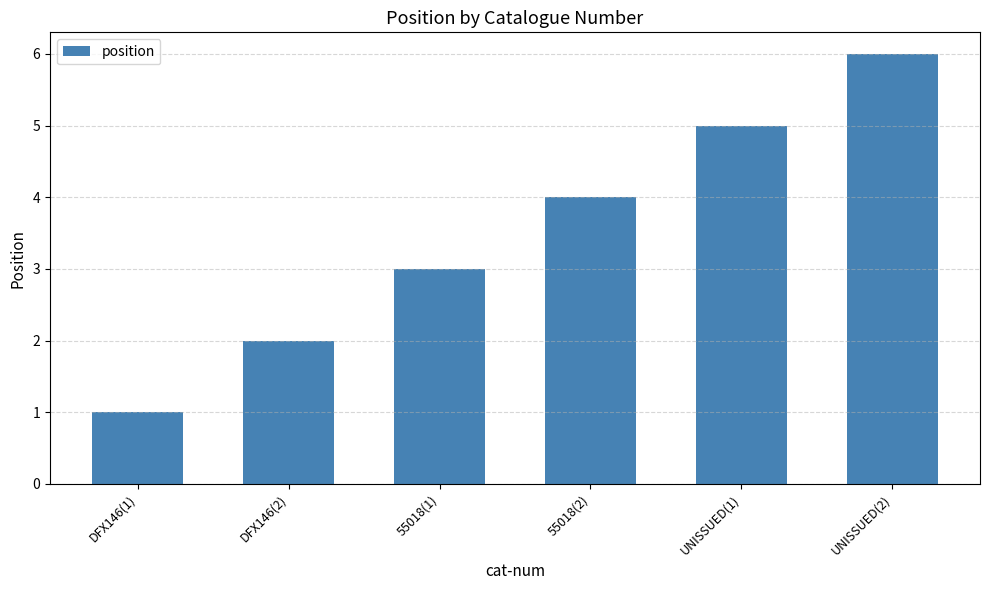

What is the value of the 6th bar from the left?

6